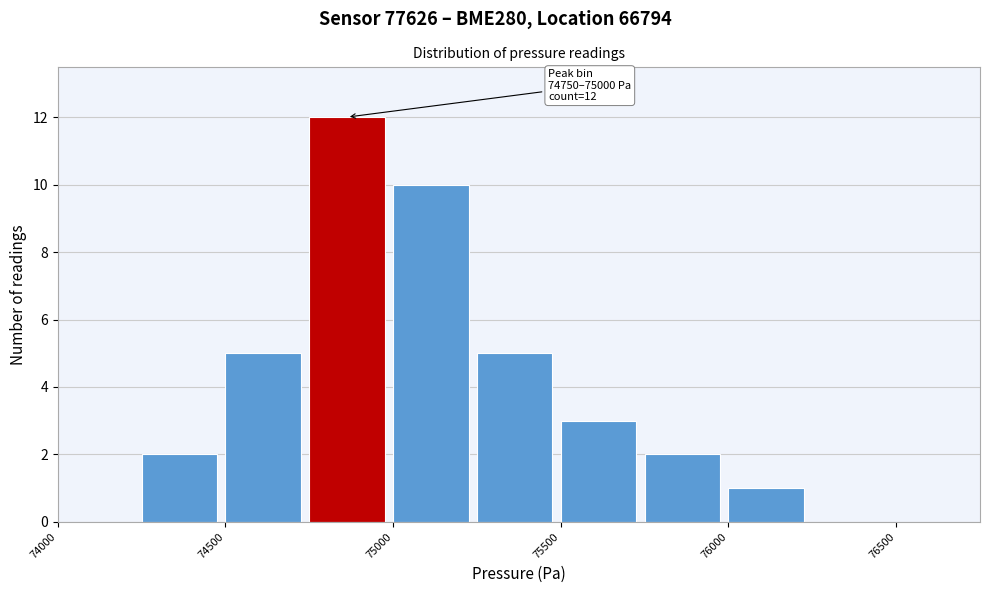

Over which range of the x-axis is the bar tallest?

74750 to 75000